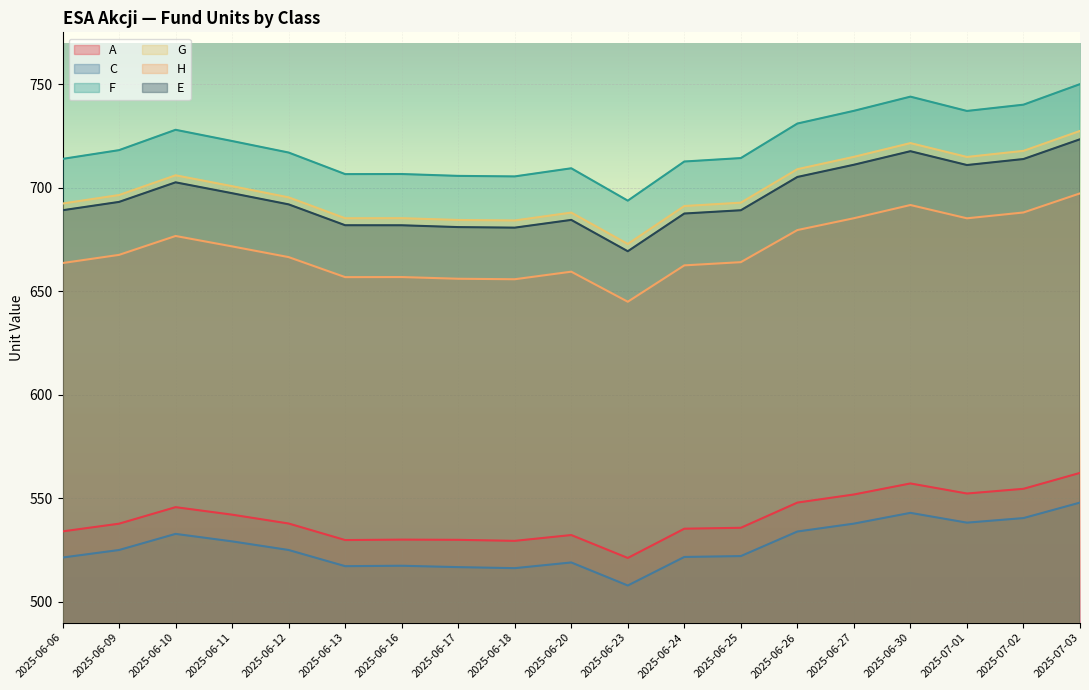

What is the difference between the maximum and minimum values in the F series?

56.3